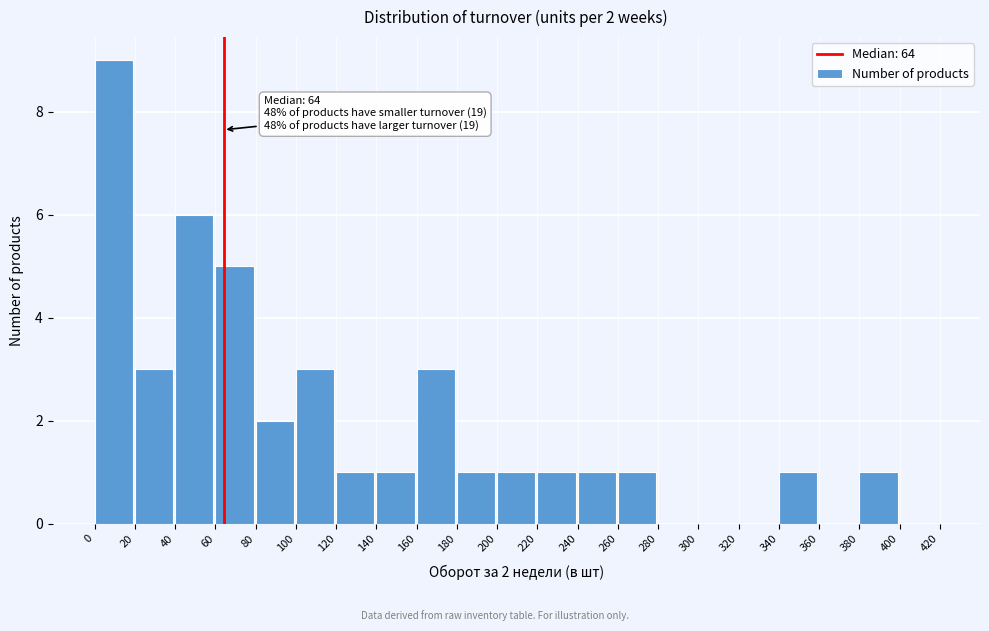

Over which range of the x-axis is the bar tallest?

0 to 20